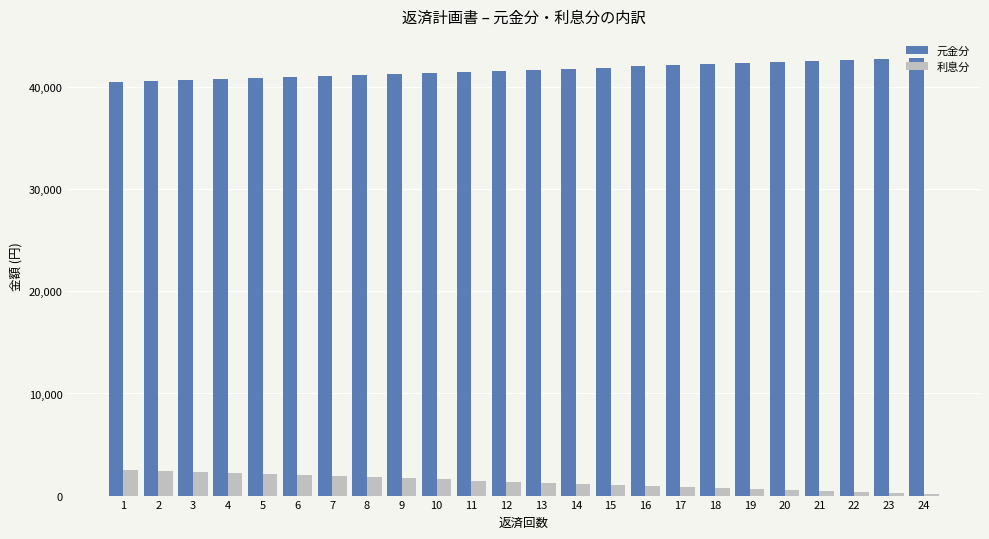

Does the chart contain stacked bars?

No